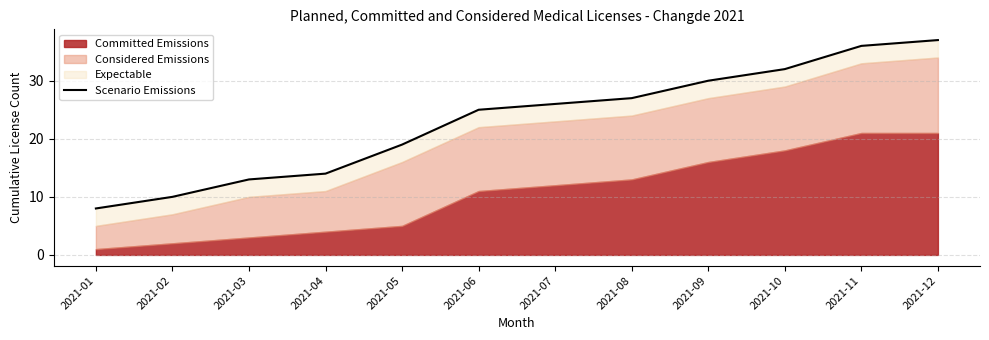

Is it true that the value at 2021-07 is 9?

False